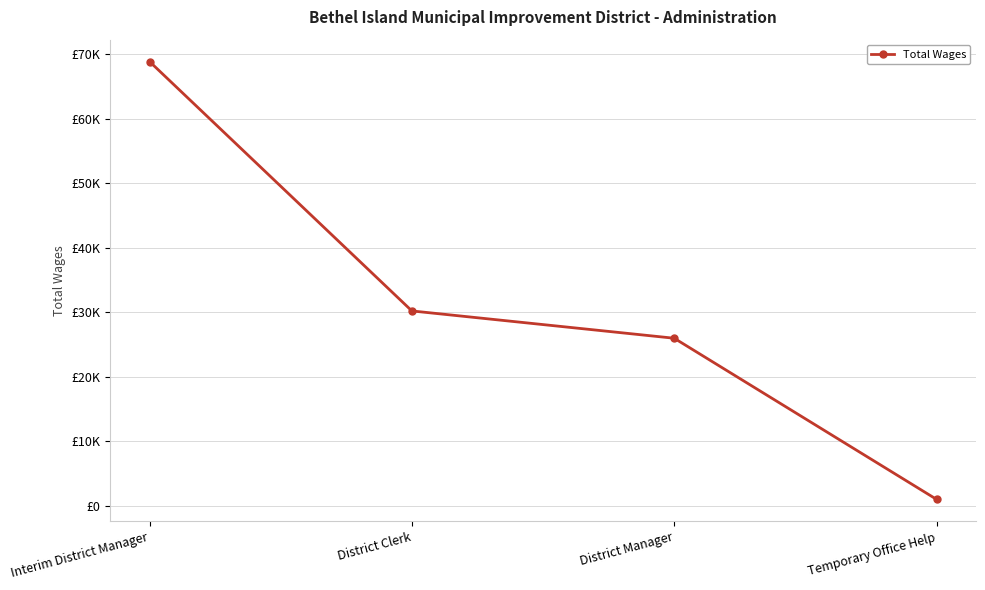

Is it true that the value at District Manager is 9532?

False